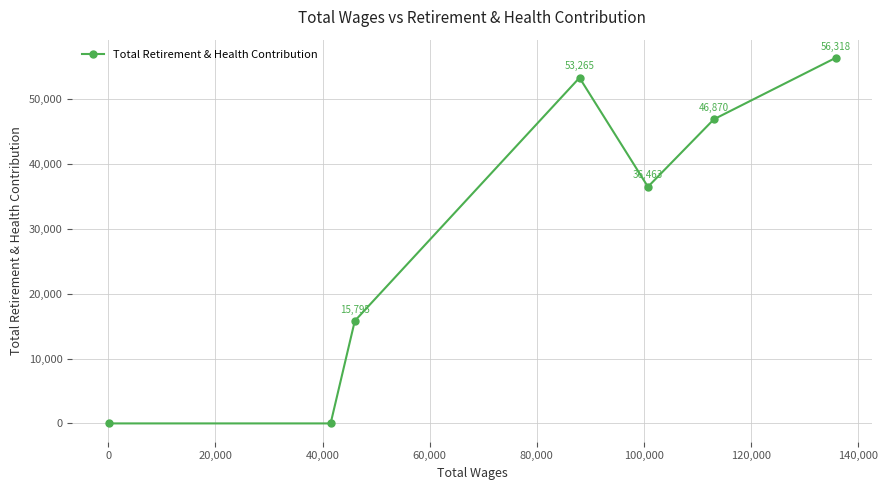

What is the value of the 4th point from the left?

53265